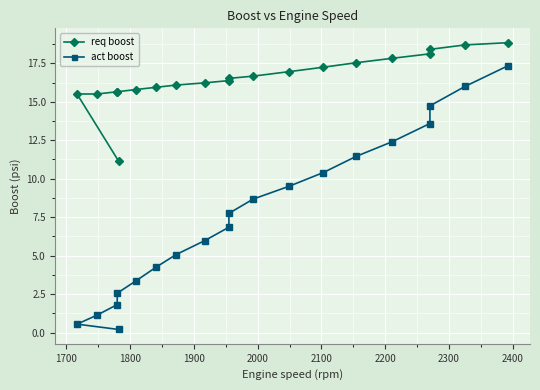

The req boost series shows 27.0 at 1800. True or false?

False